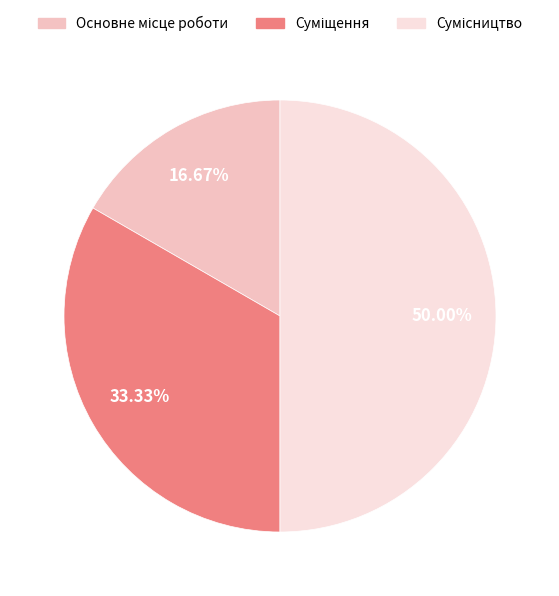

To the nearest percent, what is the difference between the Основне місце роботи and Суміщення slice percentages?

17%